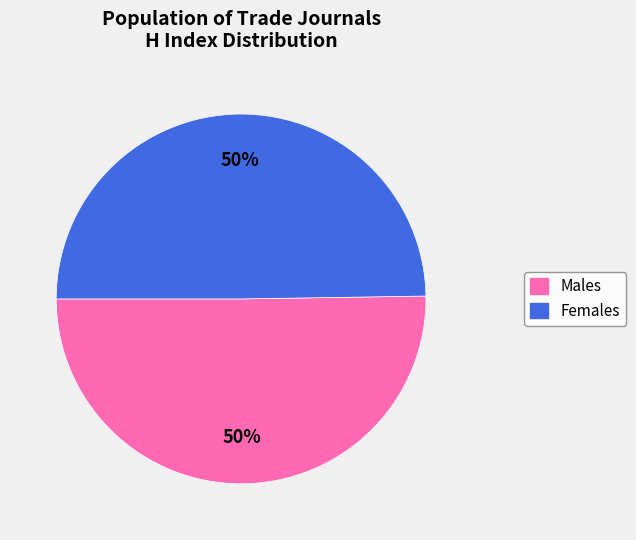

What is the ratio of the value at Females to the value at Males?

1.0